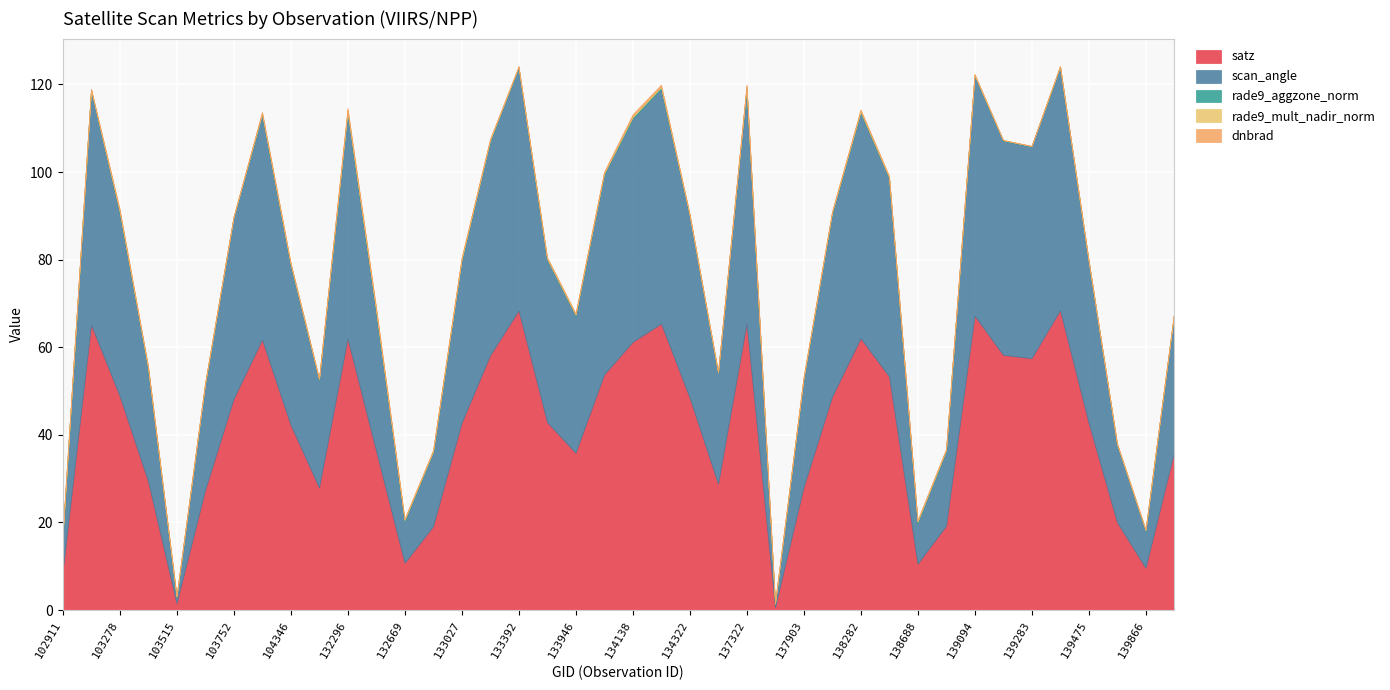

How many times do rade9_mult_nadir_norm and rade9_aggzone_norm cross each other?

12